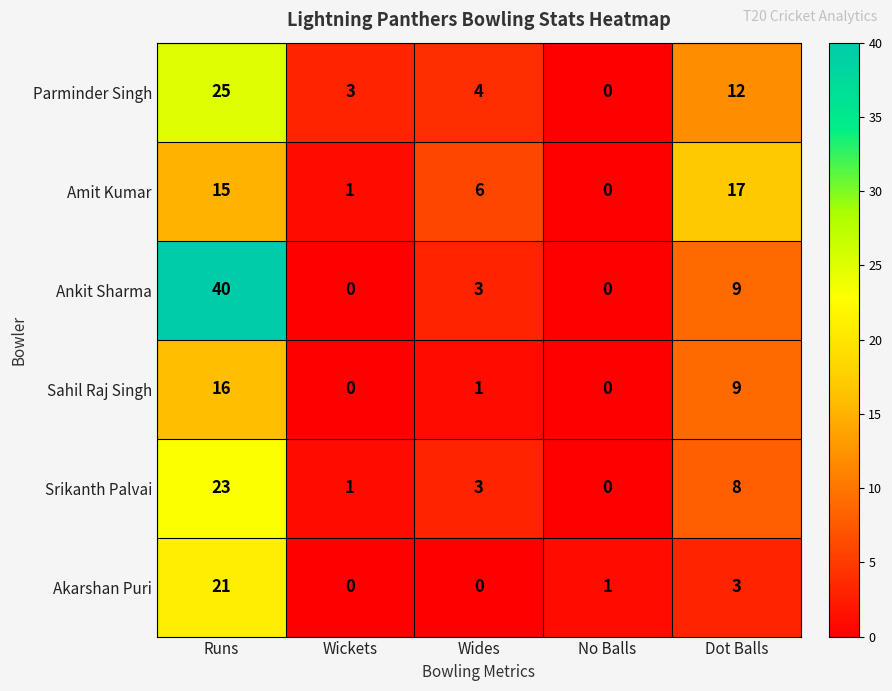

Read the Ankit Sharma value at Dot Balls.

9